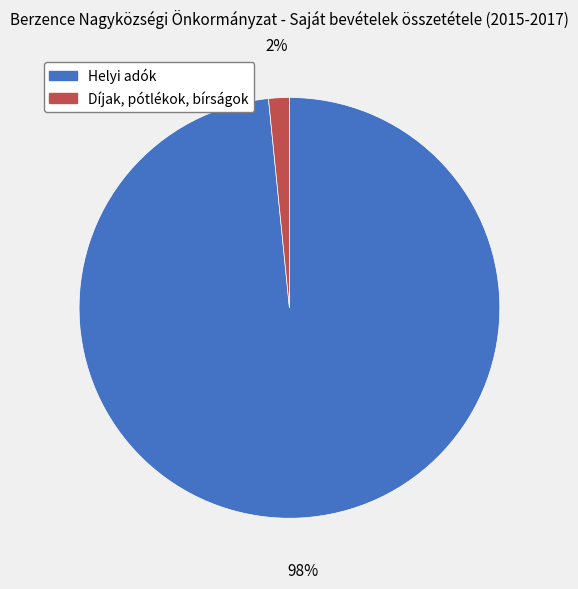

Which slice is the smallest?

Díjak, pótlékok, bírságok